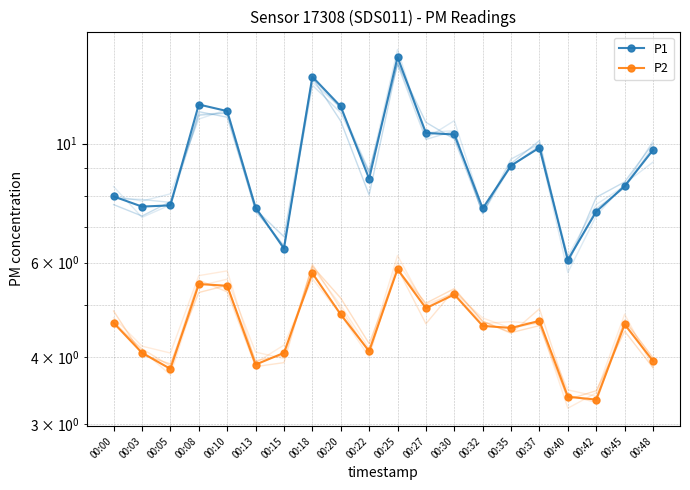

Which label corresponds to the largest value in the chart?

00:25